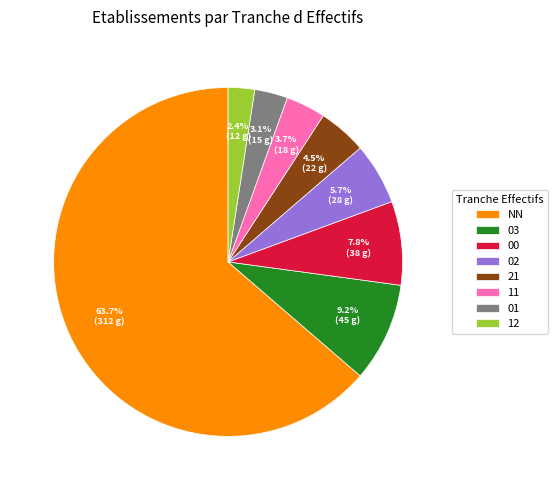

Which category accounts for the majority?

NN